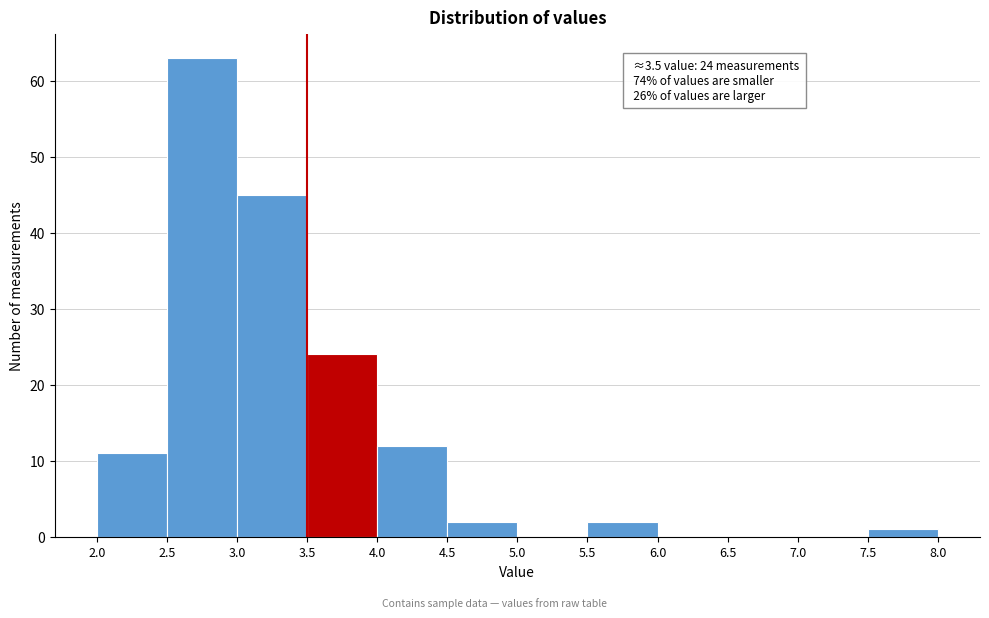

Which range on the x-axis has the tallest bar?

2.5 to 3.0